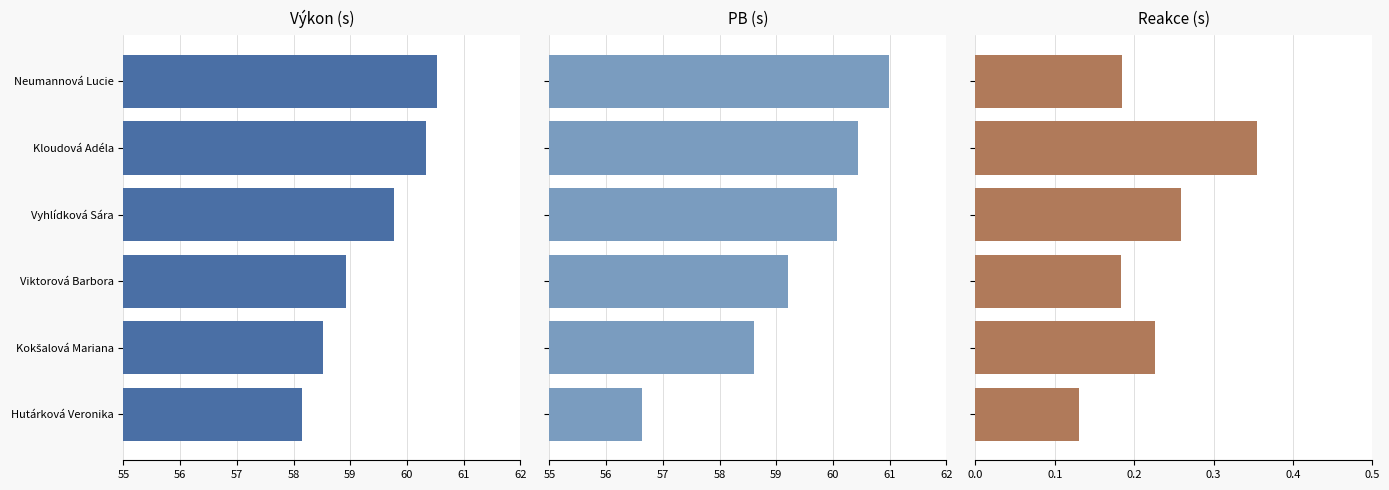

What is the highest value of the PB series?

61.0